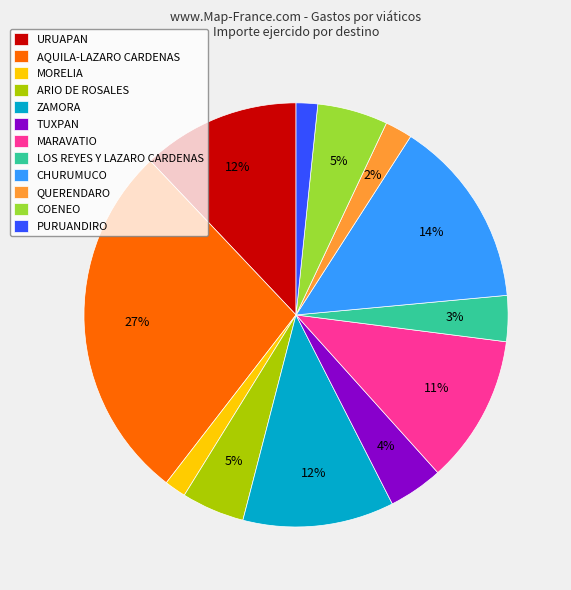

What percentage is the MORELIA slice, to the nearest percent?

2%